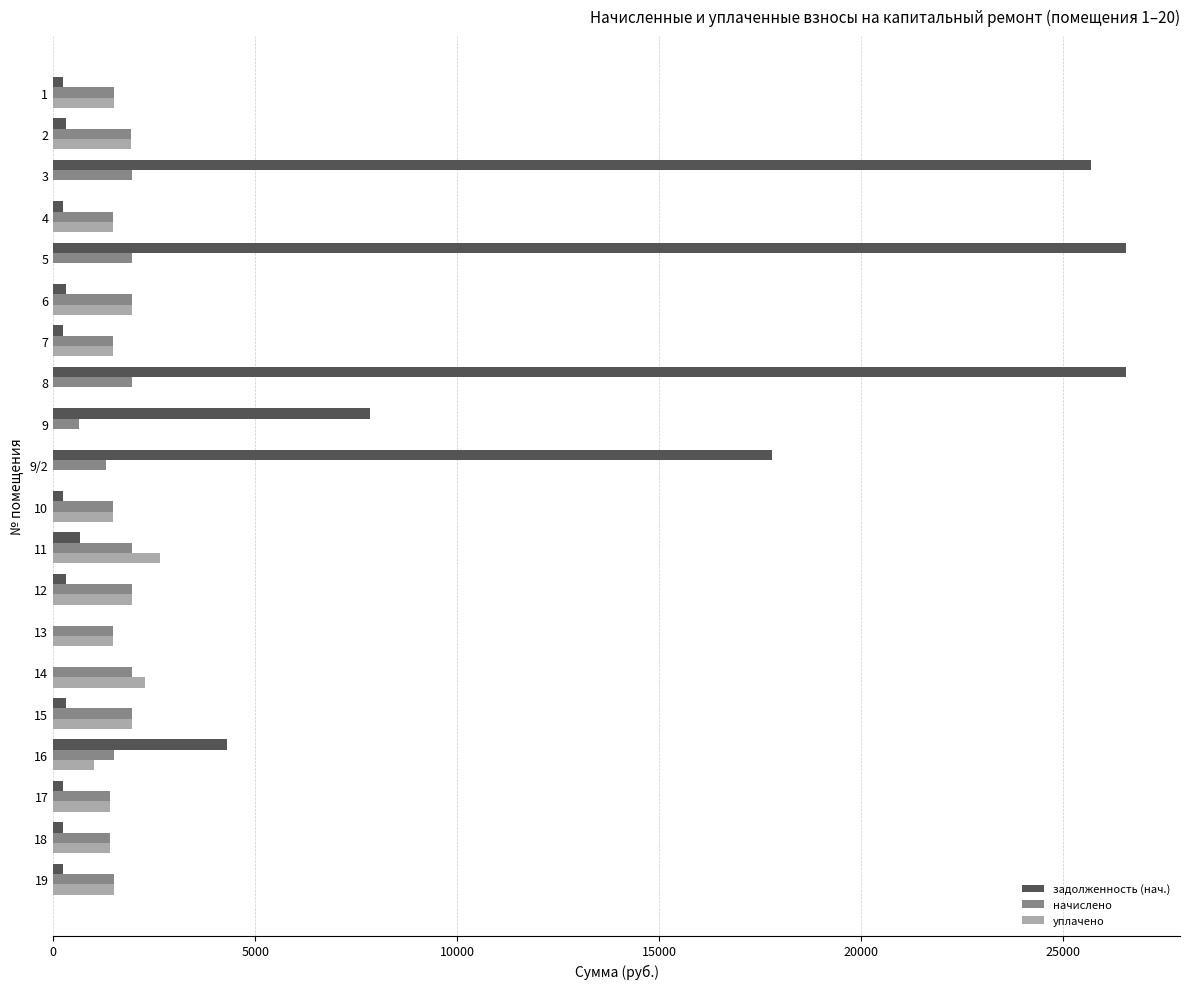

What is the difference between the задолженность (нач.) values at 8 and 12?

26238.6